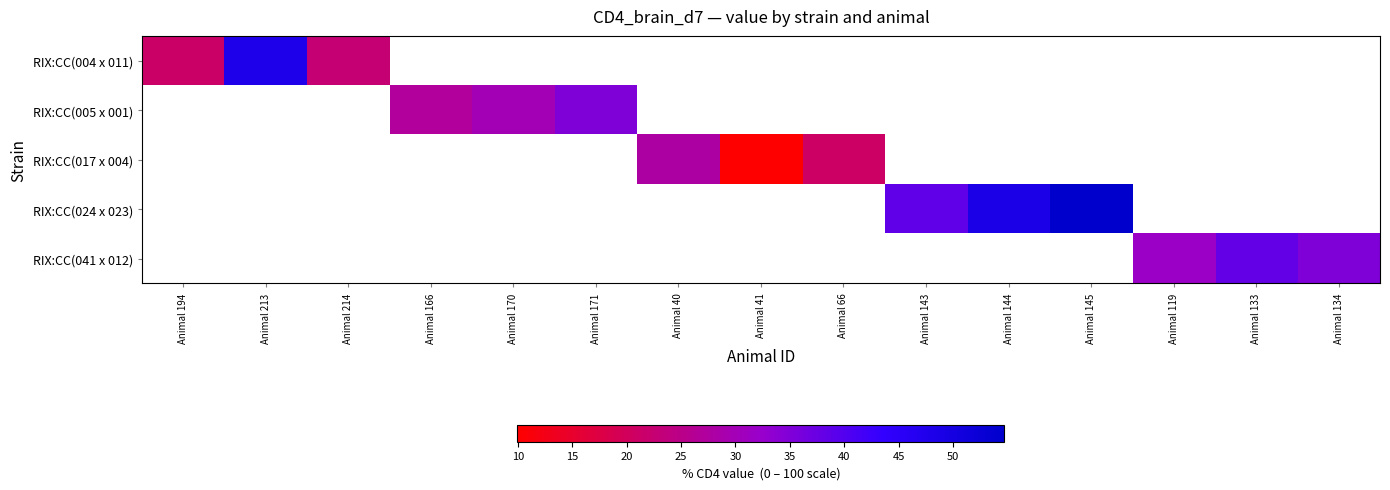

Which category has the highest value across all series?

Animal 145